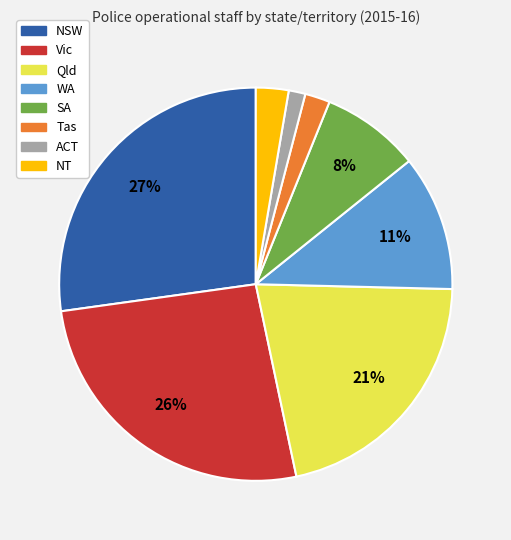

Is there any slice that represents more than half of the pie?

No